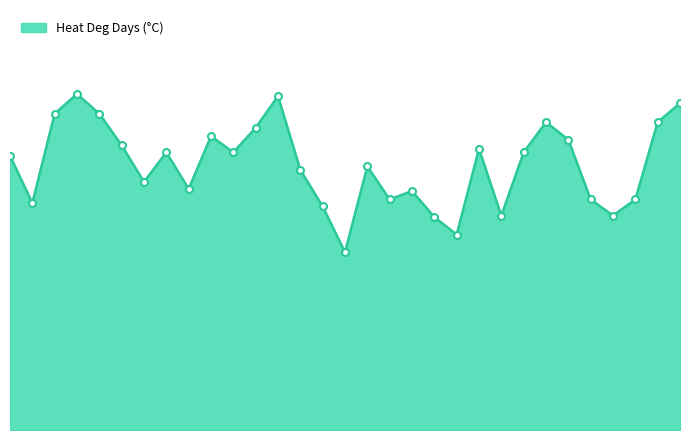

How many interior local peaks (higher than both neighbors) does the data have?

8